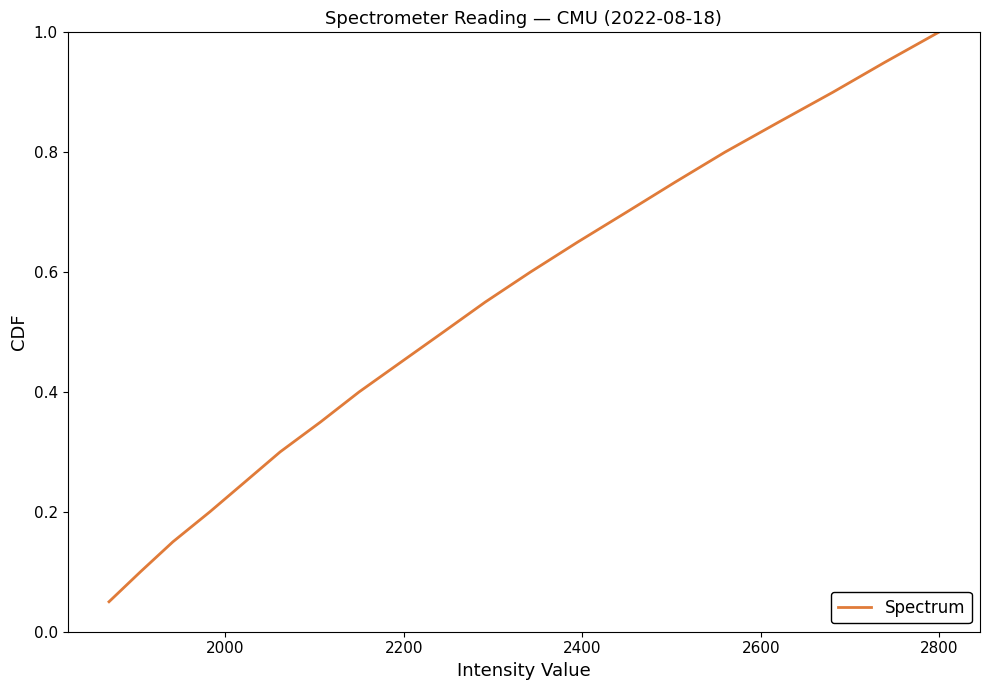

What is the greatest value displayed?

1.0